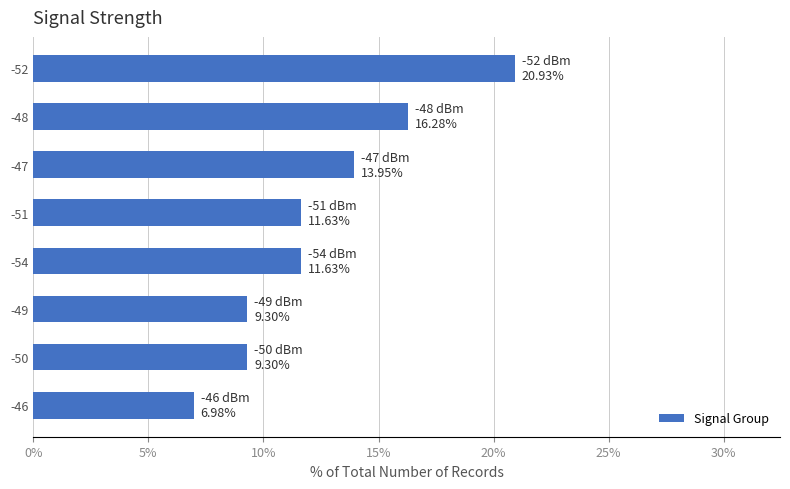

How many distinct data groups are displayed?

1